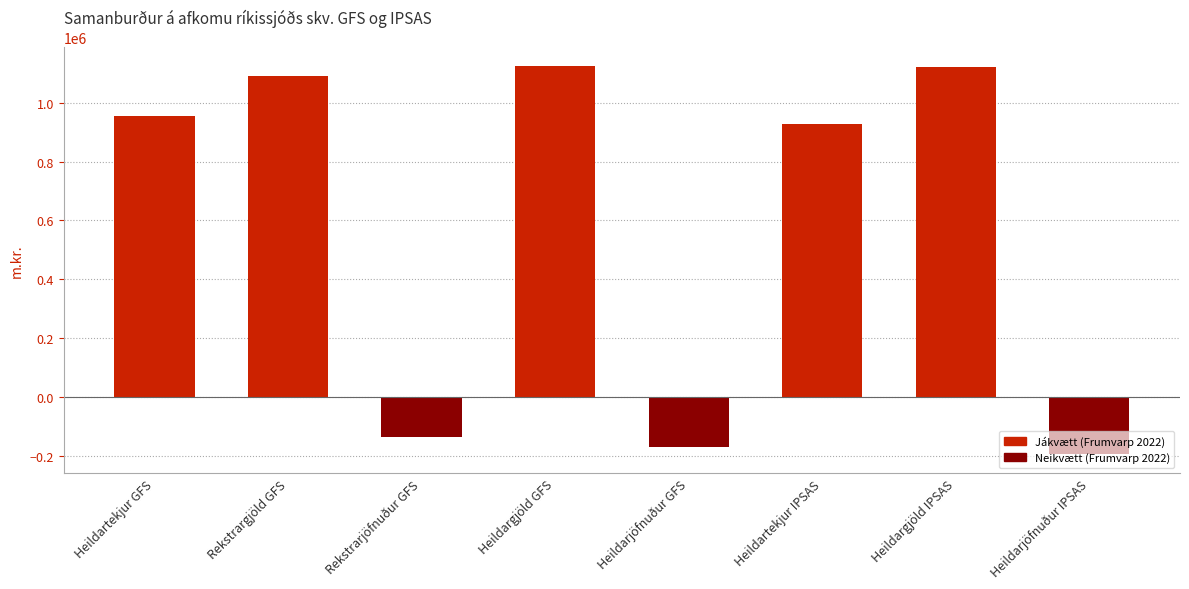

At which label is the value closest to 465091?

Heildartekjur IPSAS